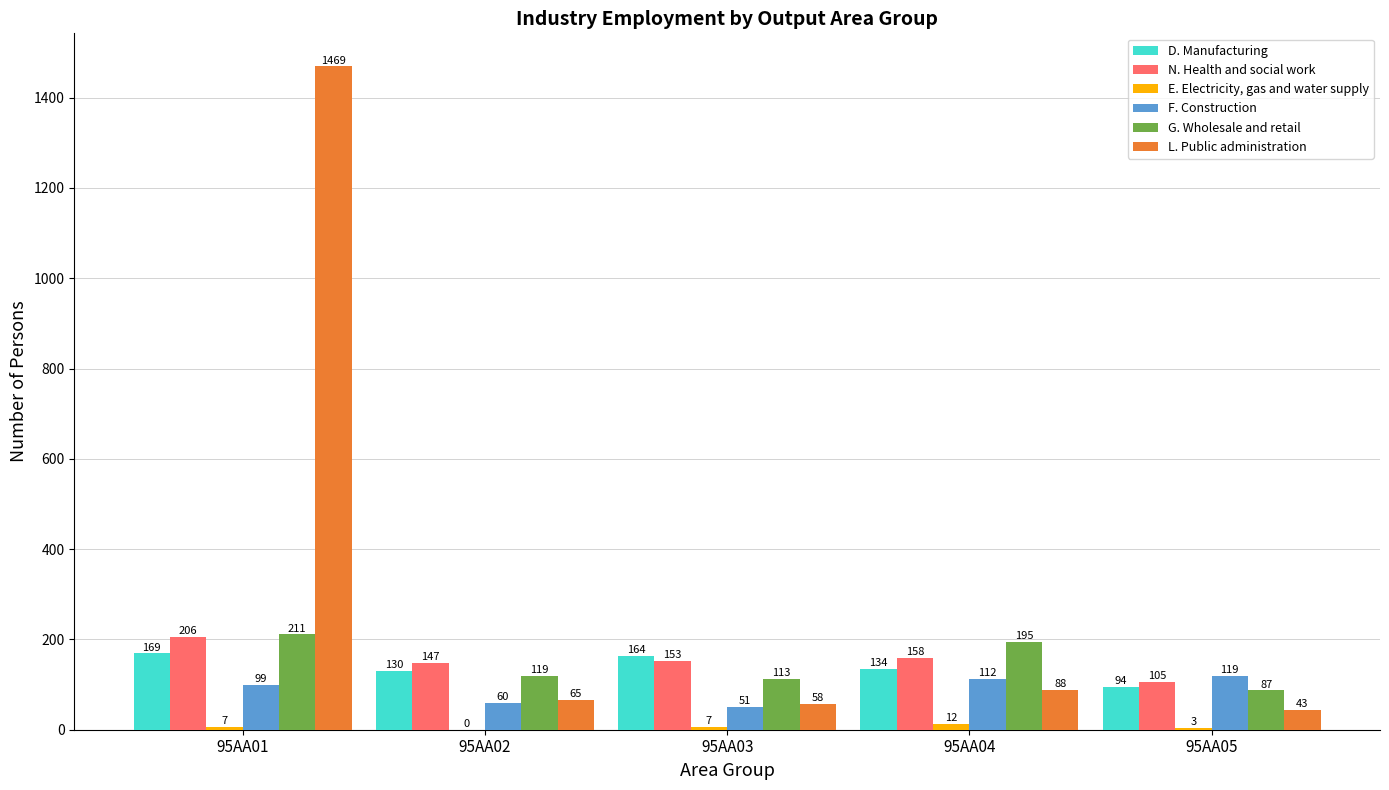

Which category has the highest value across all series?

95AA01